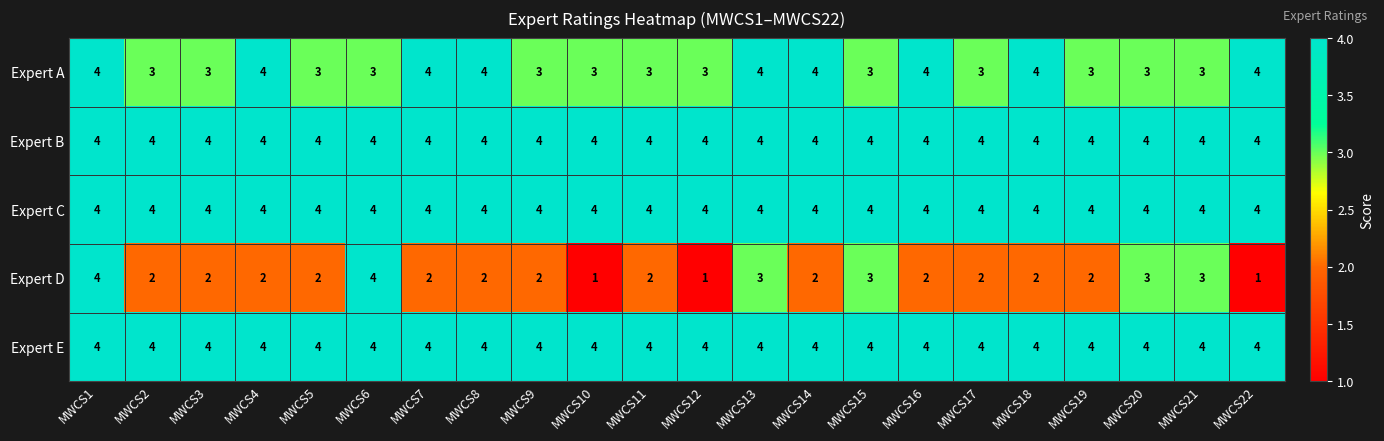

The value of Expert E at MWCS5 is 7. True or false?

False